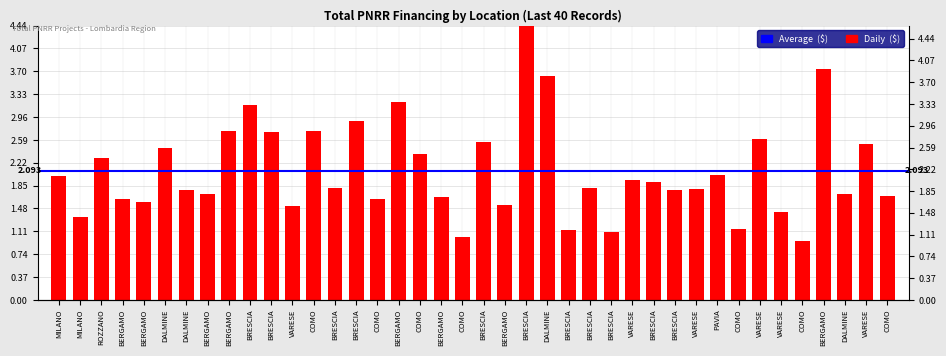

Which label corresponds to the largest value in the chart?

BRESCIA